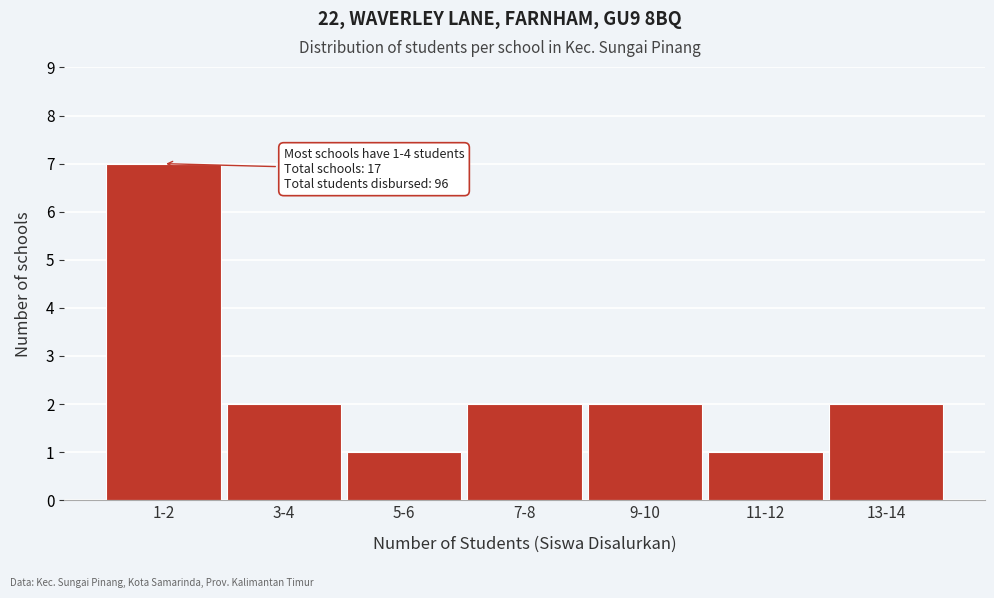

Reading left to right, extract all data points from this chart.

1-2=7	3-4=2	5-6=1	7-8=2	9-10=2	11-12=1	13-14=2